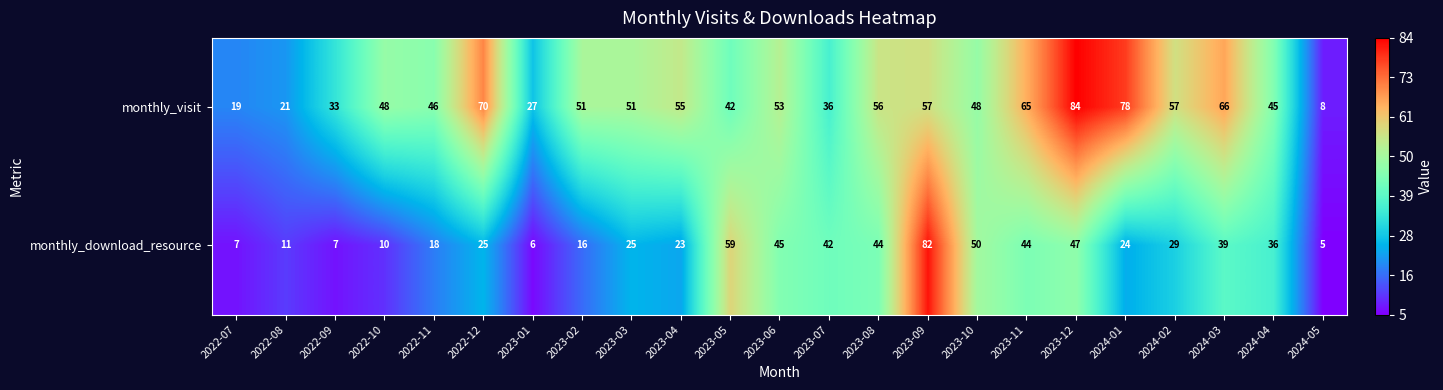

At which category does the chart reach its minimum across all series?

2024-05